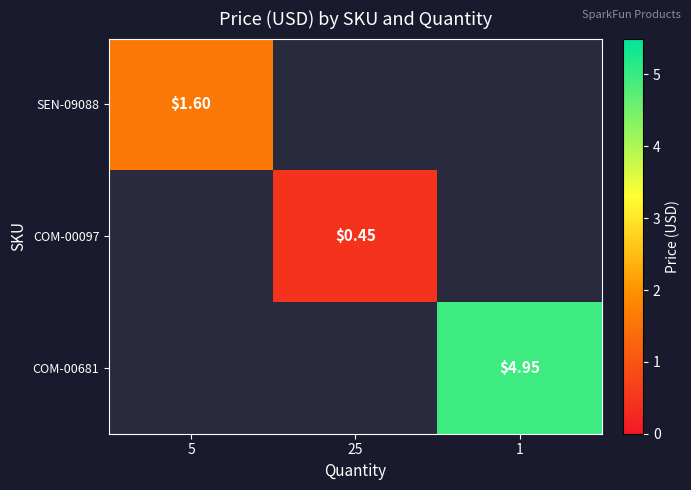

List the labels in order of COM-00681 value, smallest first.

5, 25, 1